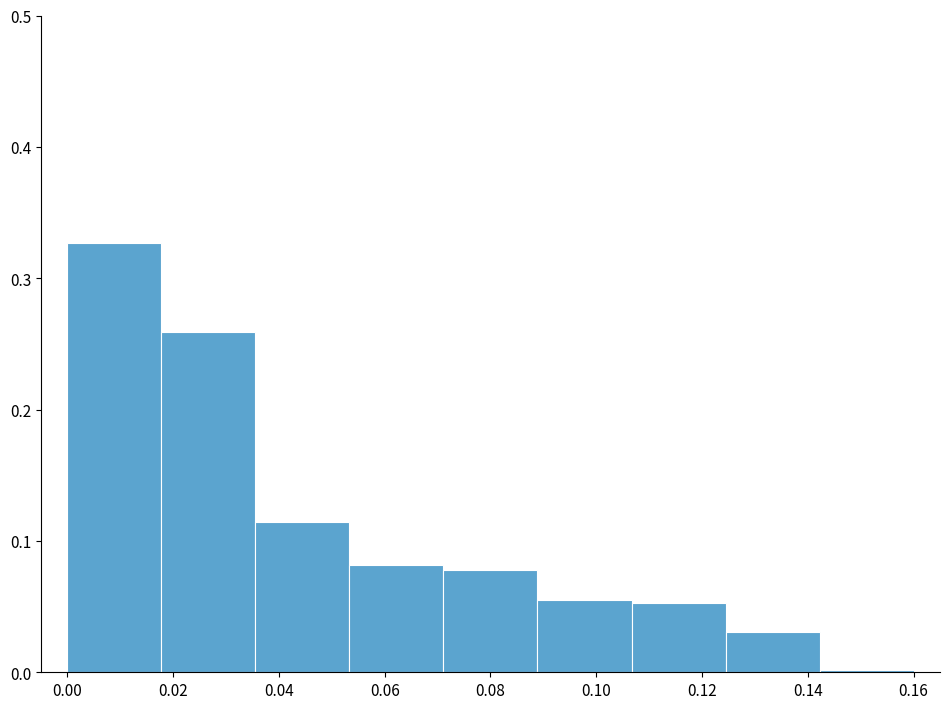

Reading left to right, transcribe this chart: for each bar, give the range it covers on the x-axis and its height. Neither the bar edges nor the heights are printed on the chart, so give them approximately, as read against the axes.

0.000 to 0.018: 0.33
0.018 to 0.036: 0.26
0.036 to 0.054: 0.11
0.054 to 0.072: 0.08
0.072 to 0.088: 0.08
0.088 to 0.106: 0.06
0.106 to 0.124: 0.05
0.124 to 0.142: 0.03
0.142 to 0.160: under 0.01